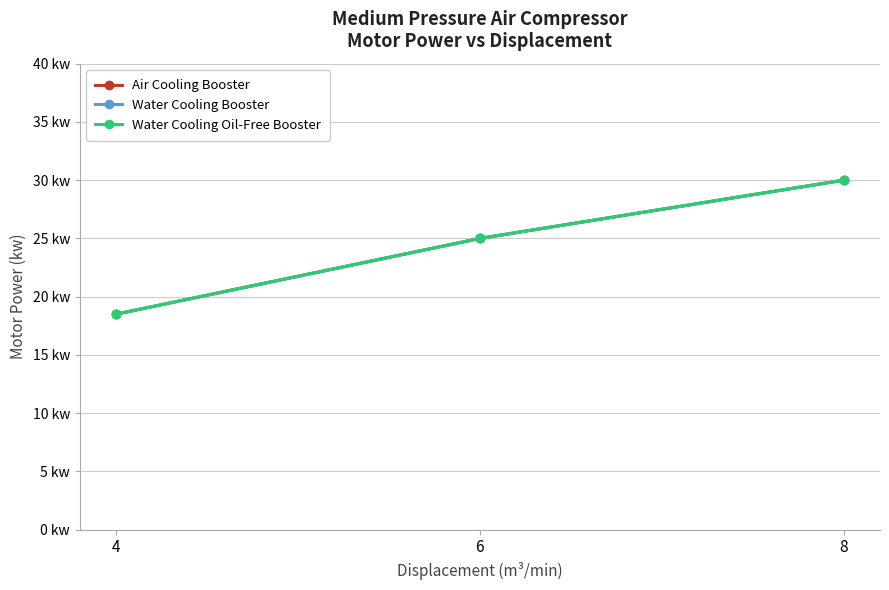

What is the lowest value of the Air Cooling Booster series?

18.5